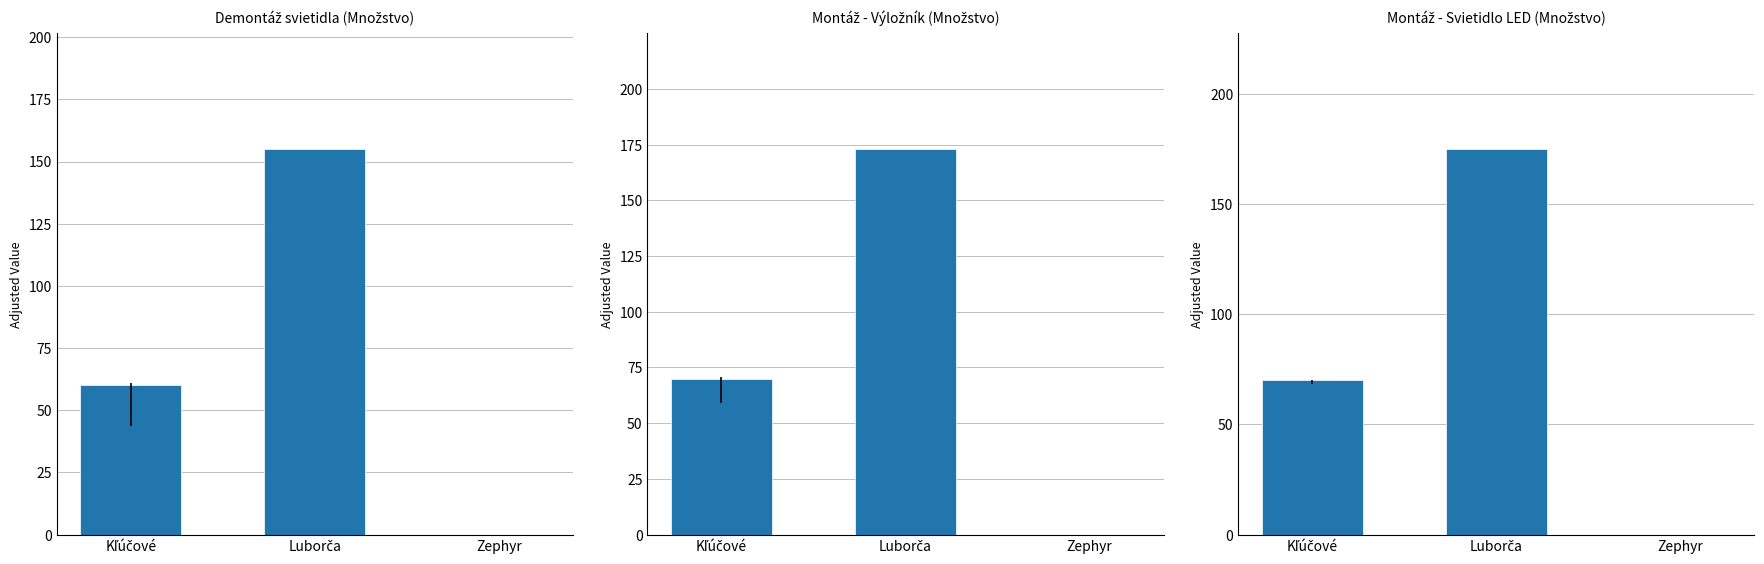

Which category has the lowest value across all series?

Zephyr